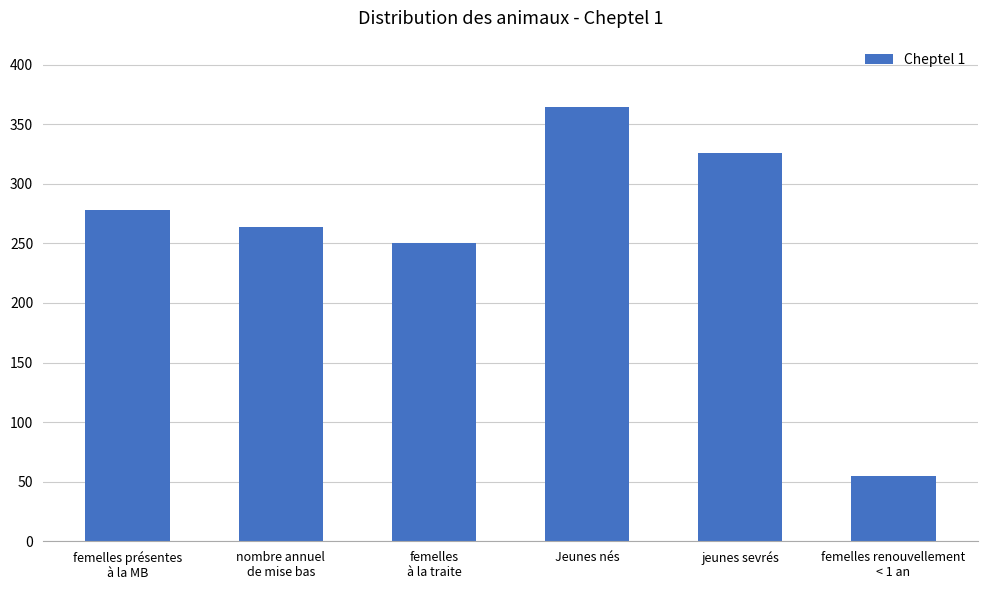

Rank the categories by value from highest to lowest.

Jeunes nés, jeunes sevrés, femelles présentes
à la MB, nombre annuel
de mise bas, femelles
à la traite, femelles renouvellement
< 1 an